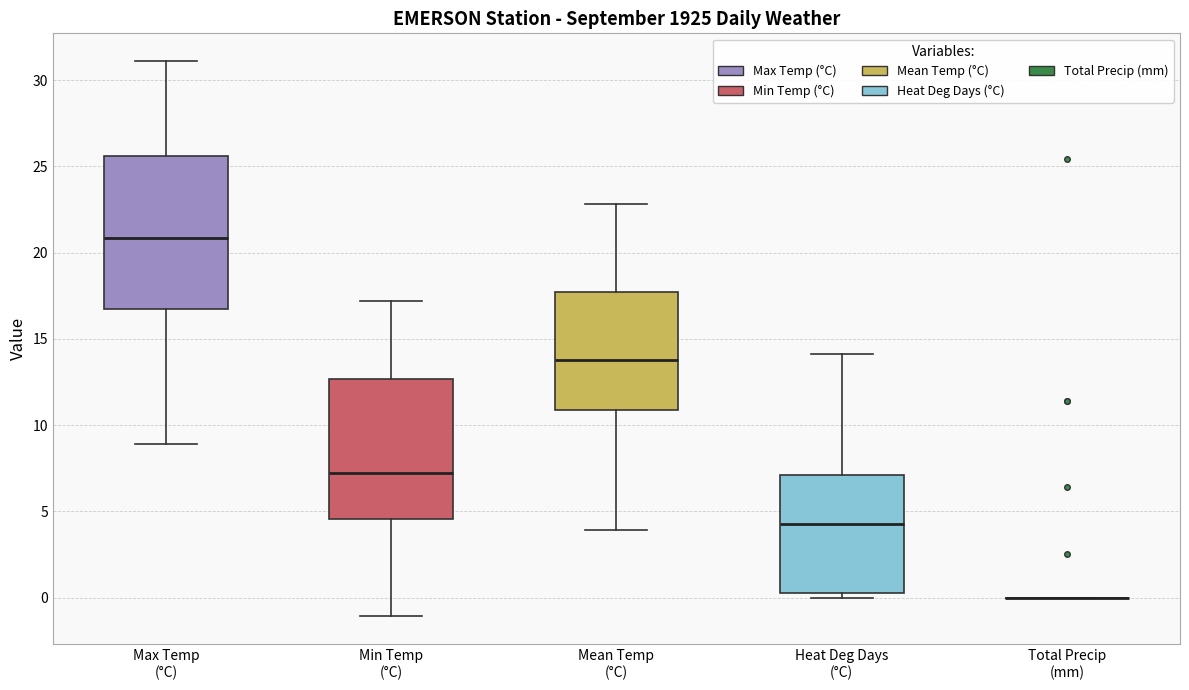

Reading left to right, transcribe this box plot: for each box, give where its median line is, the range the box spans, and where its two whiskers end, as read against the y-axis. The values are not printed on the chart, so give them approximately, as read against the axis.

Max Temp (°C): median 21.0, box 16.5 to 25.5, whiskers 9.0 to 31.0
Min Temp (°C): median 7.0, box 4.5 to 12.5, whiskers -1.0 to 17.0
Mean Temp (°C): median 14.0, box 11.0 to 17.5, whiskers 4.0 to 23.0
Heat Deg Days (°C): median 4.5, box 0.5 to 7.0, whiskers 0.0 to 14.0
Total Precip (mm): box collapsed to a line at 0.0, whiskers 0.0 to 0.0